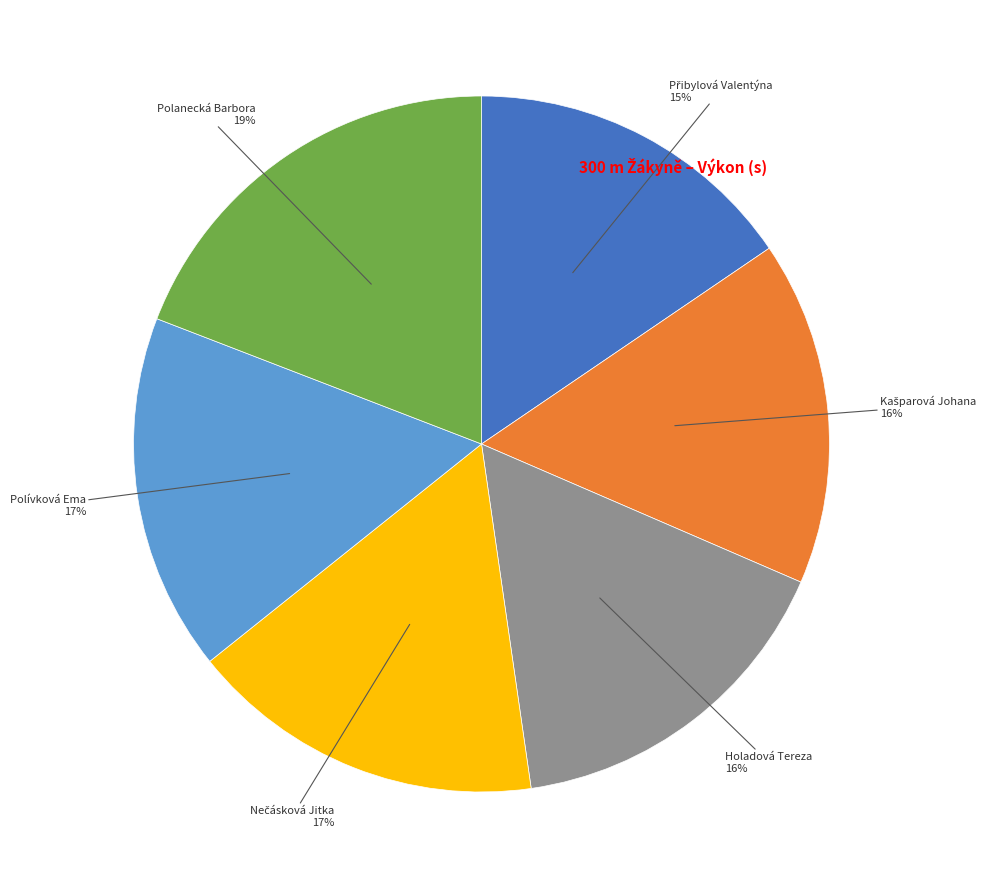

To the nearest percent, what is the difference between the largest and smallest slice percentages?

4%